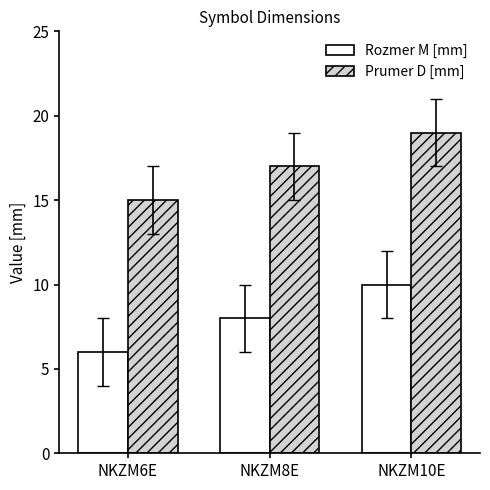

Which category has the highest value across all series?

NKZM10E